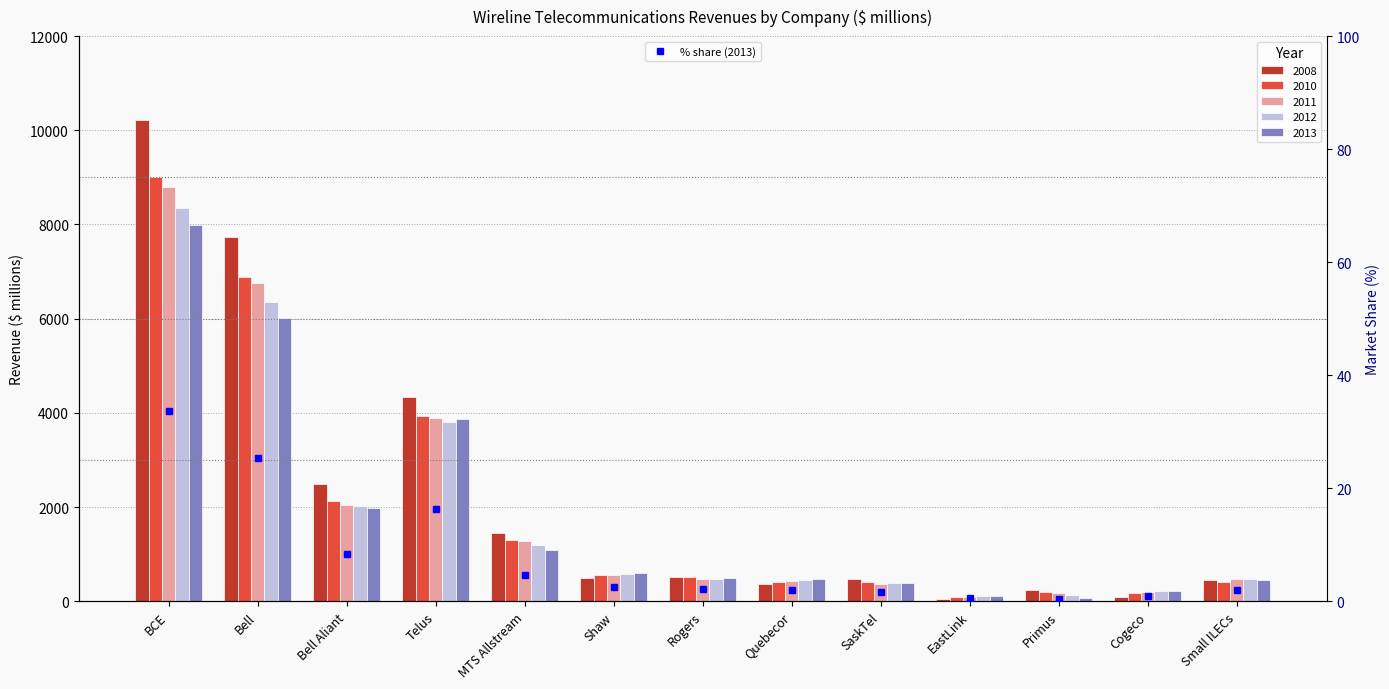

Which category has the lowest value across all series?

Primus